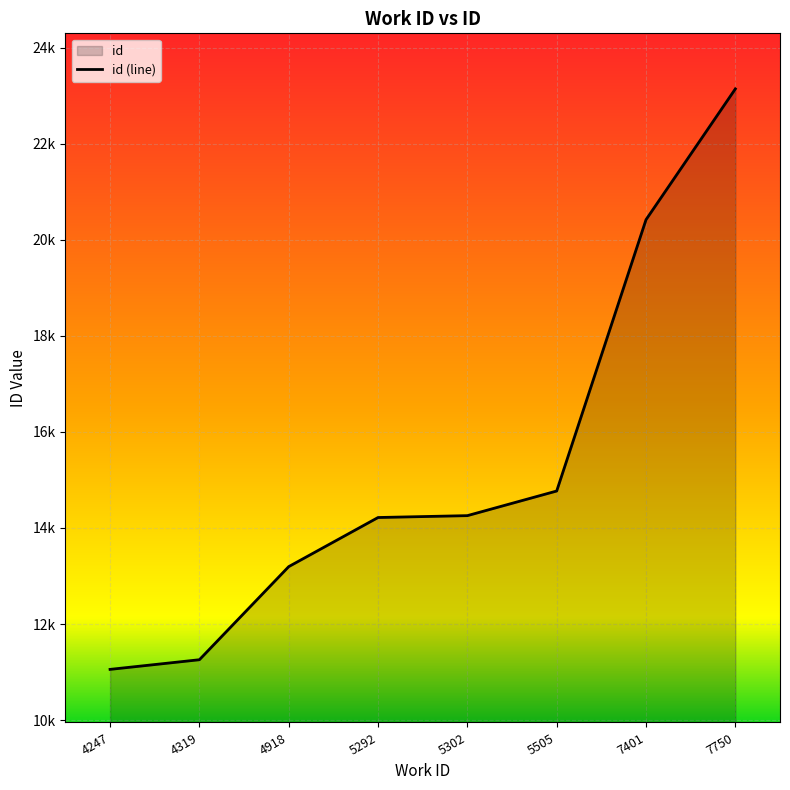

How many lines are shown in the chart?

1